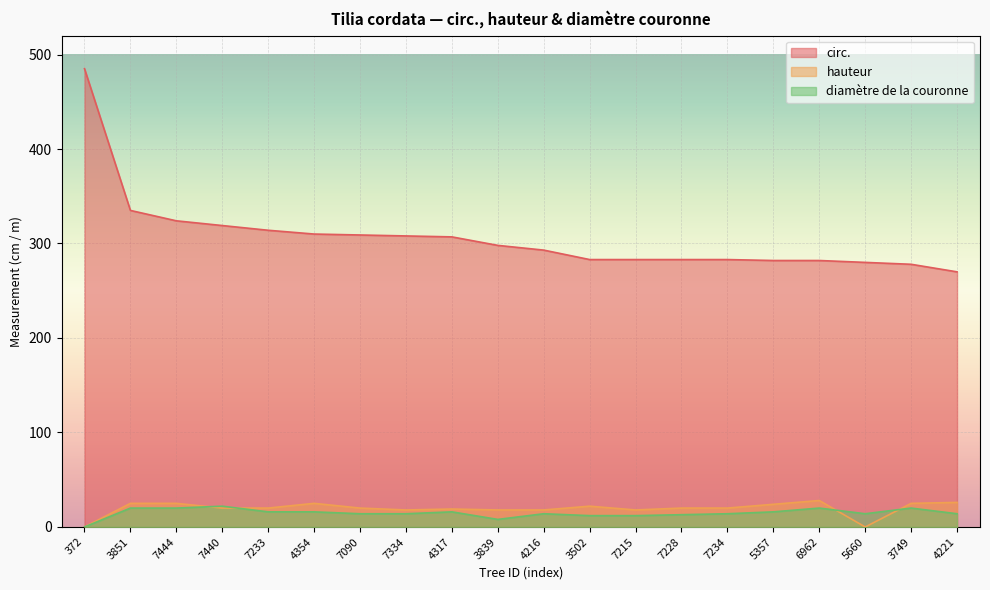

How many lines are shown in the chart?

3